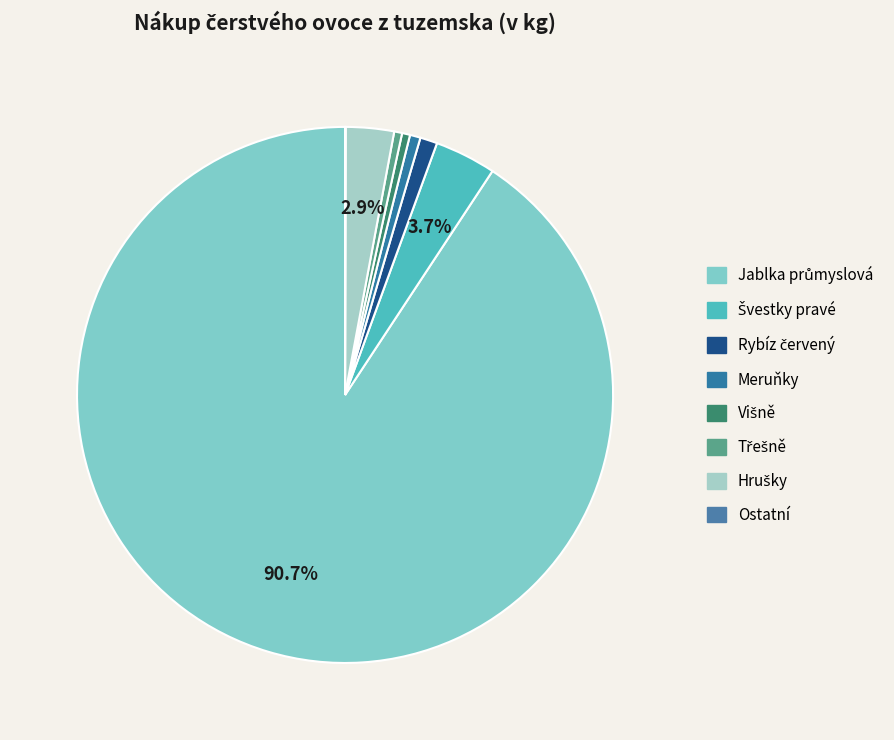

Which category has the biggest portion of the pie?

Jablka průmyslová